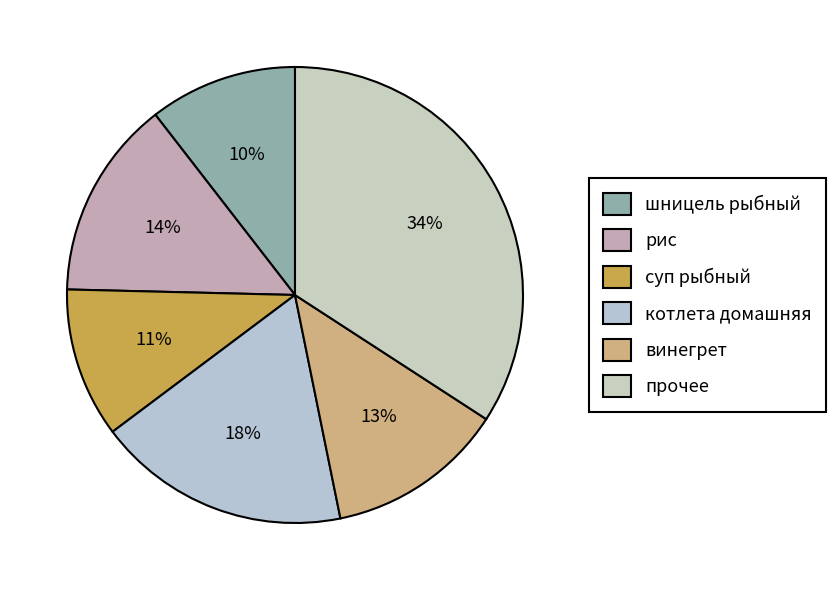

Is there any slice that represents more than half of the pie?

No